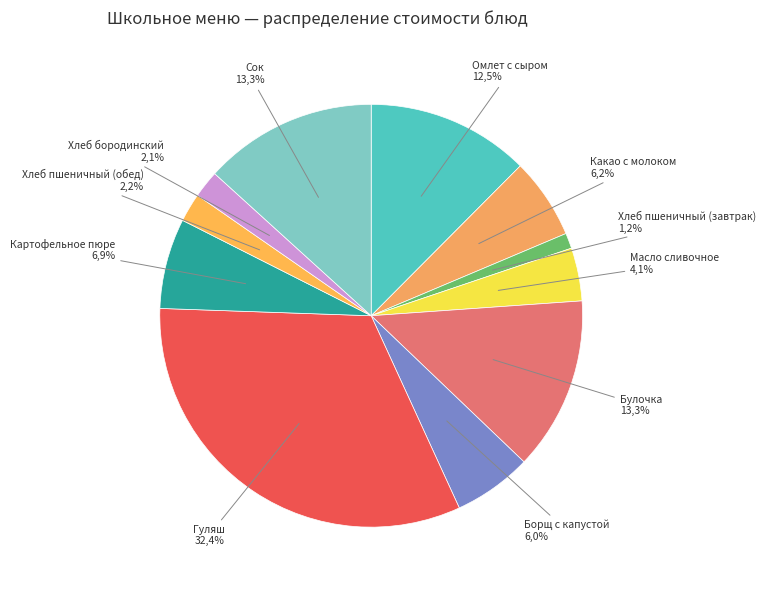

How many slices are in this pie chart?

11